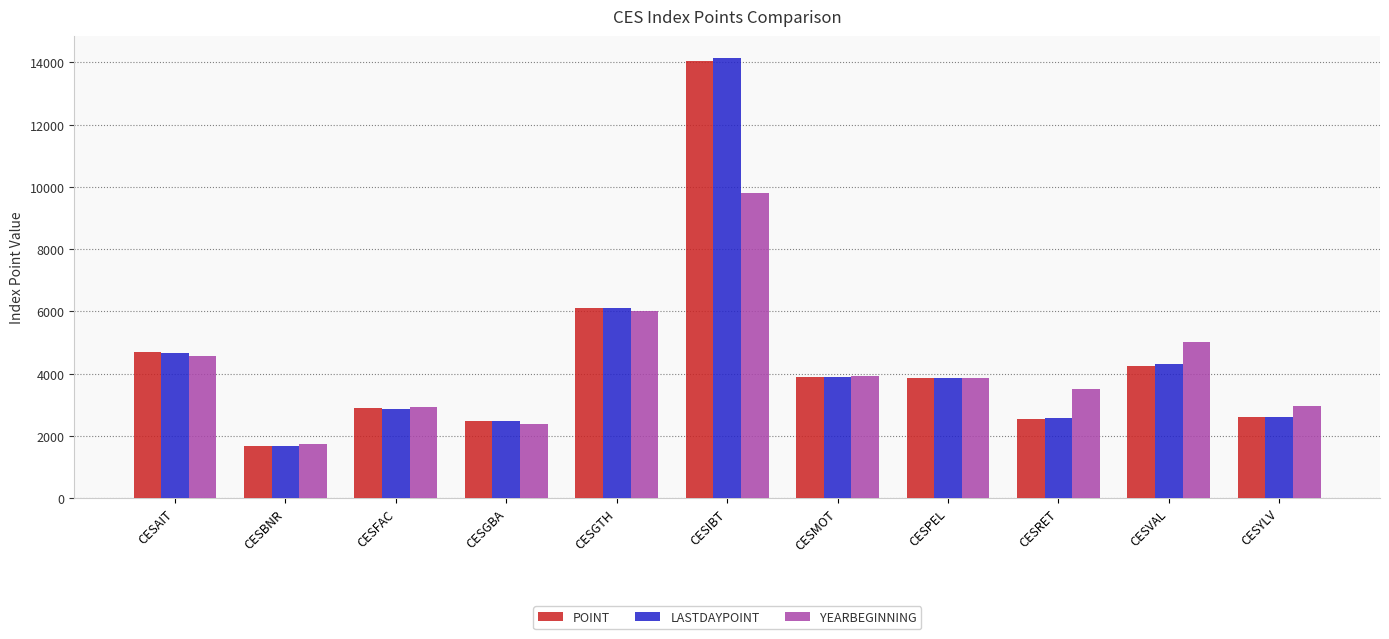

At which category is the sum across all series the highest?

CESIBT